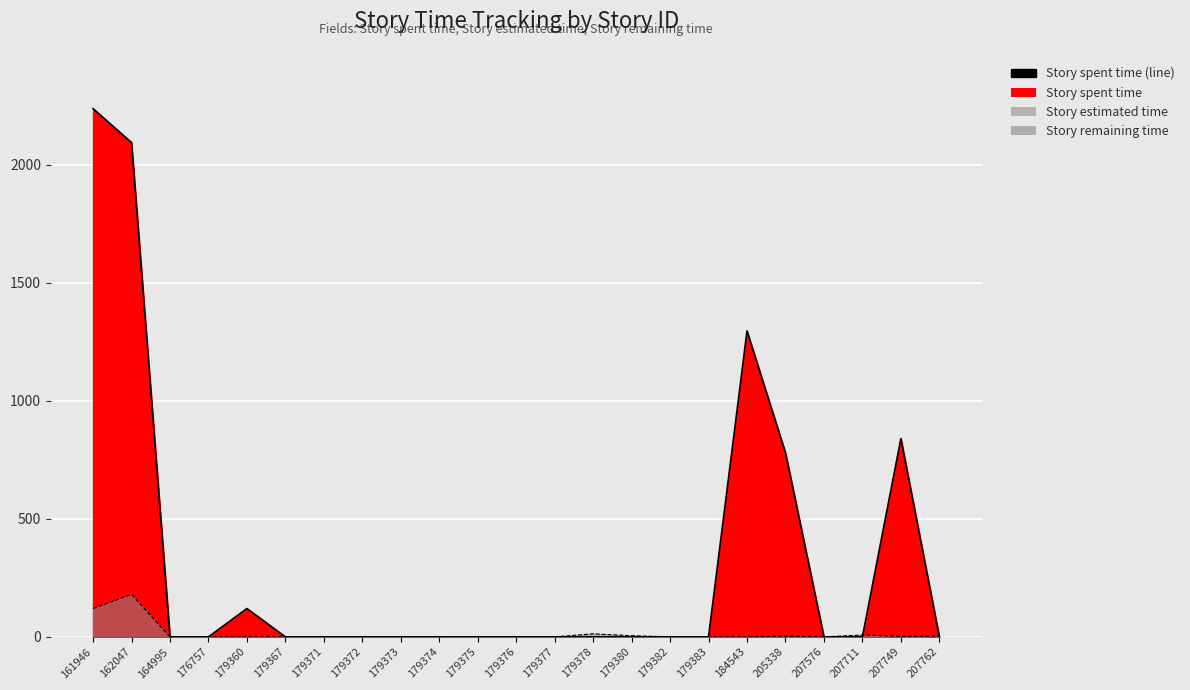

Between which two adjacent categories do Story estimated time and Story spent time first intersect?

207711 and 207749